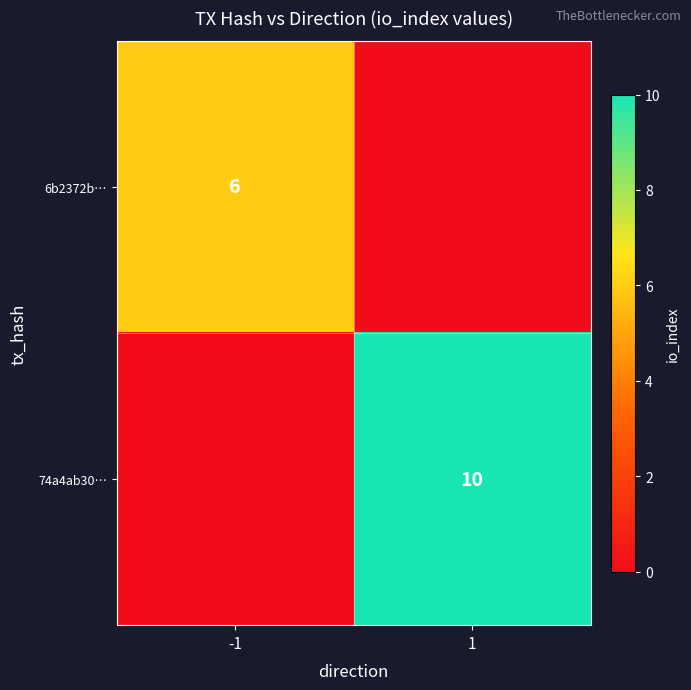

How many categories are shown in the chart?

2